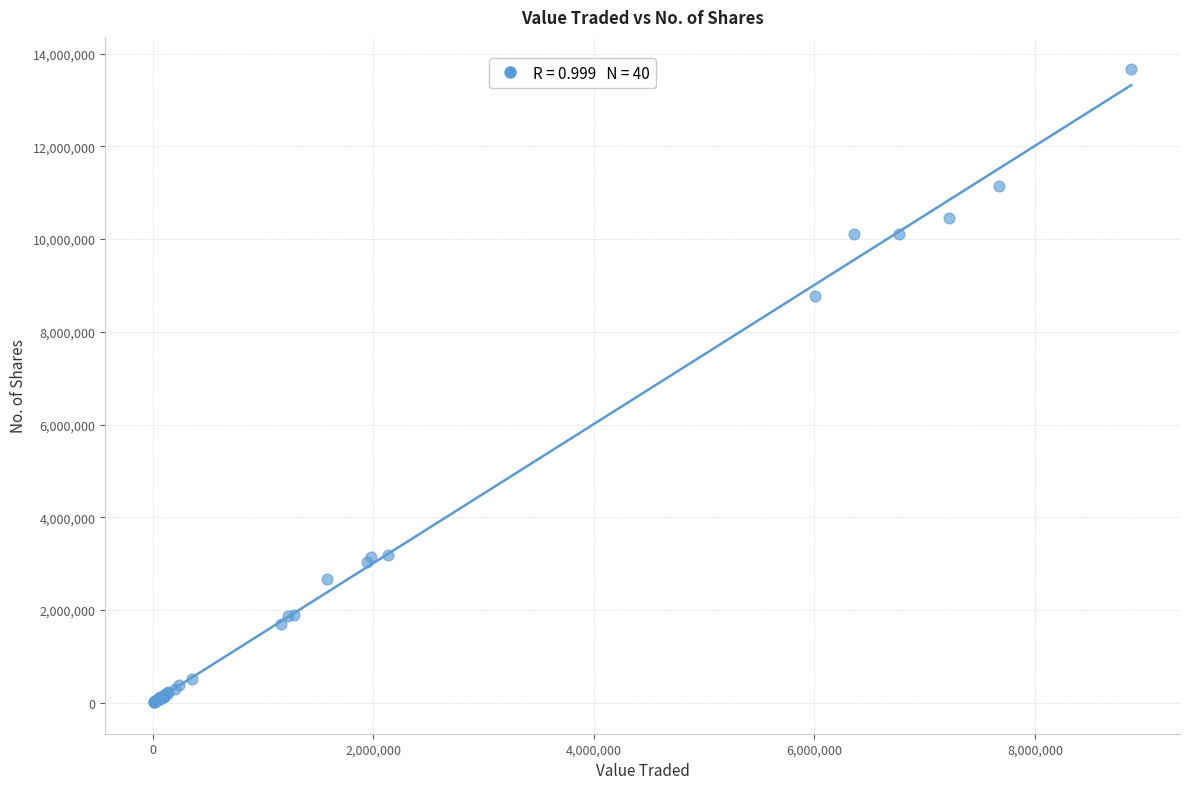

What Y value in the scatter plot is closest to 6846585?

8765419